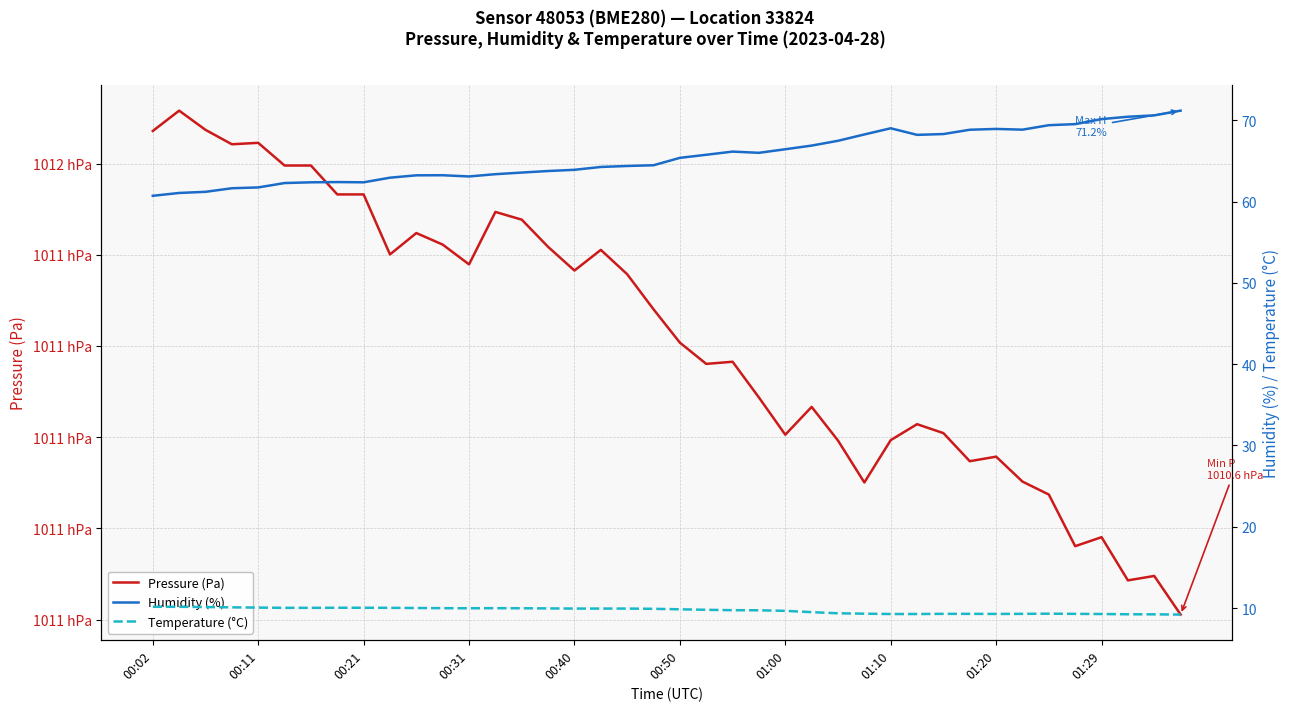

True or false: Temperature (°C) and Humidity (%) intersect in this chart.

False